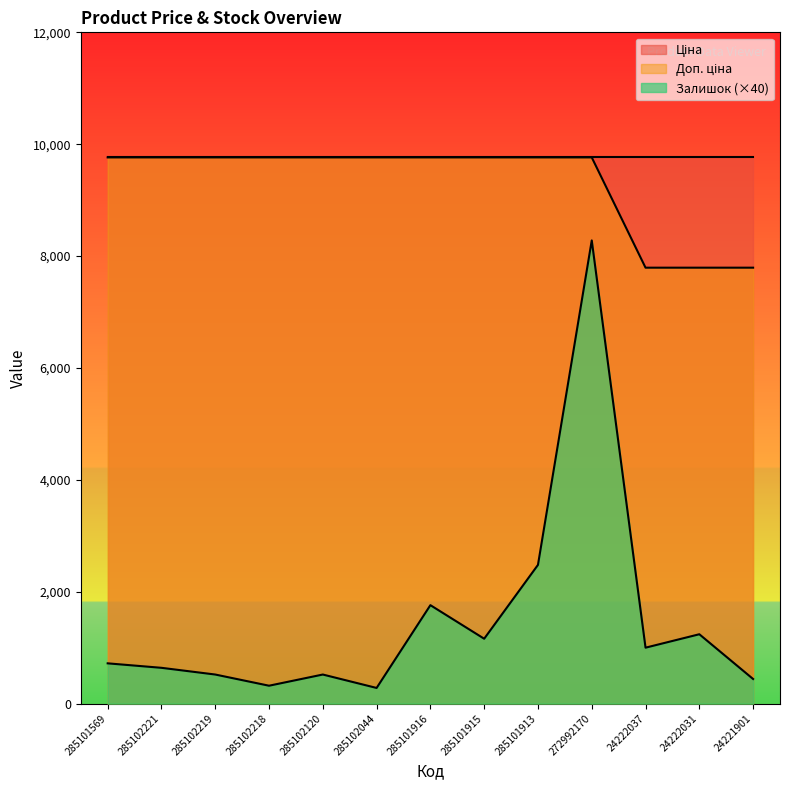

True or false: Залишок has a value of 682.8 at 24222031.

False